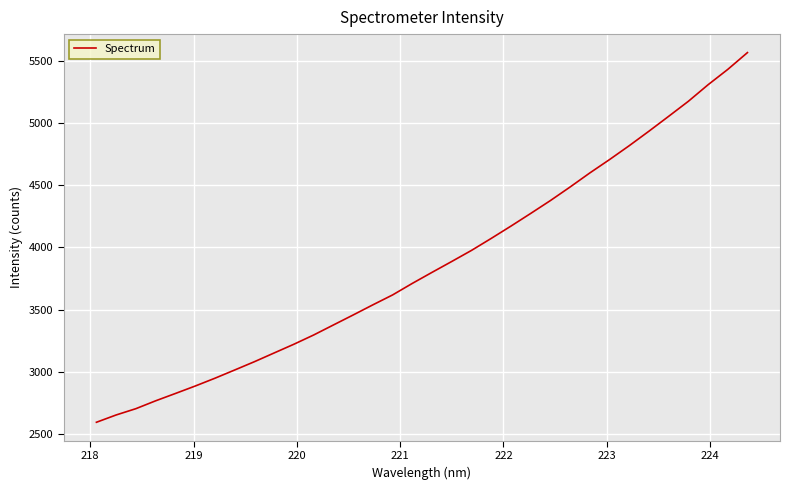

What is the difference between the second highest and second lowest values?

2777.4